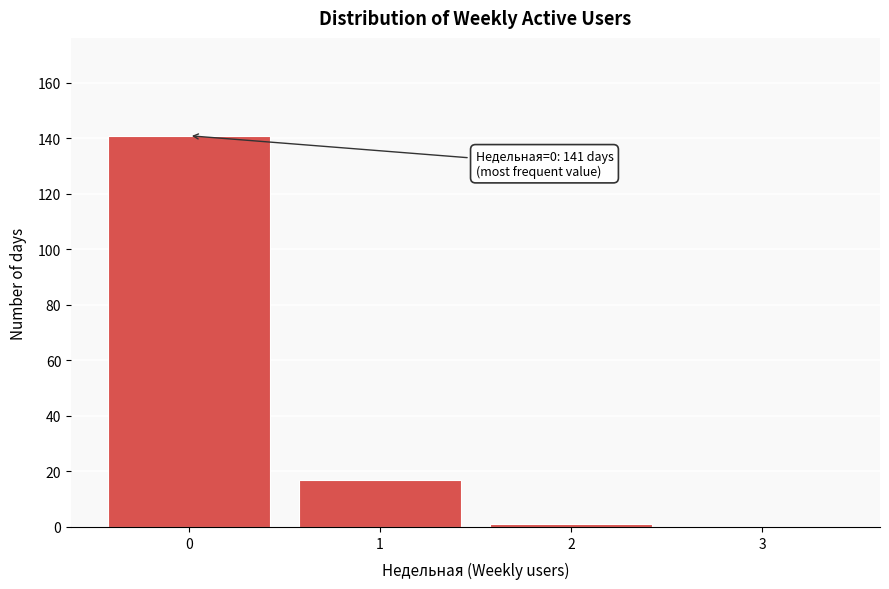

Reading left to right, list all the values displayed in this chart.

0=141	1=17	2=1	3=0